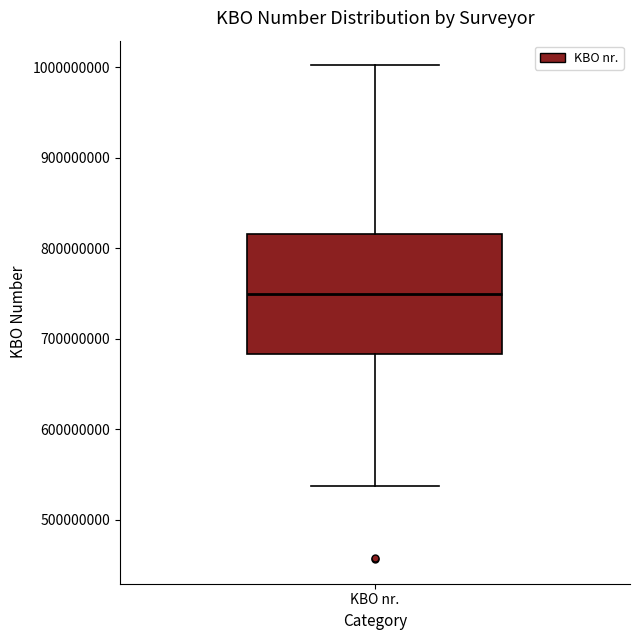

Where does the upper whisker of the box for KBO nr. end on the y-axis? The values are not printed on the chart, so give them approximately, as read against the axis.

1000000000